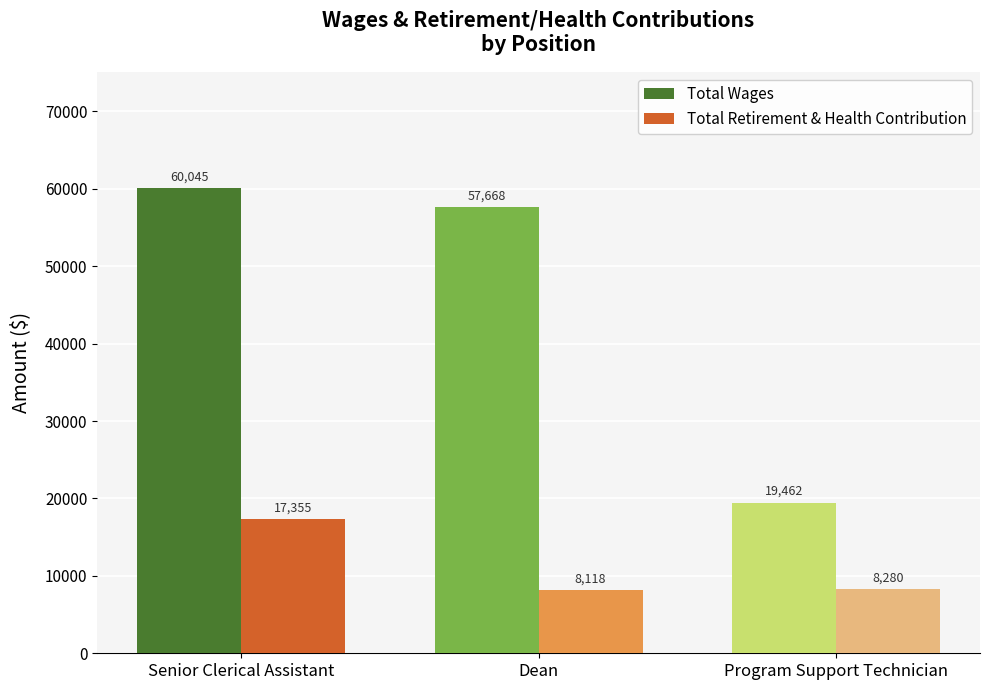

Between Senior Clerical Assistant and Dean, which series saw the biggest shift?

Total Retirement & Health Contribution